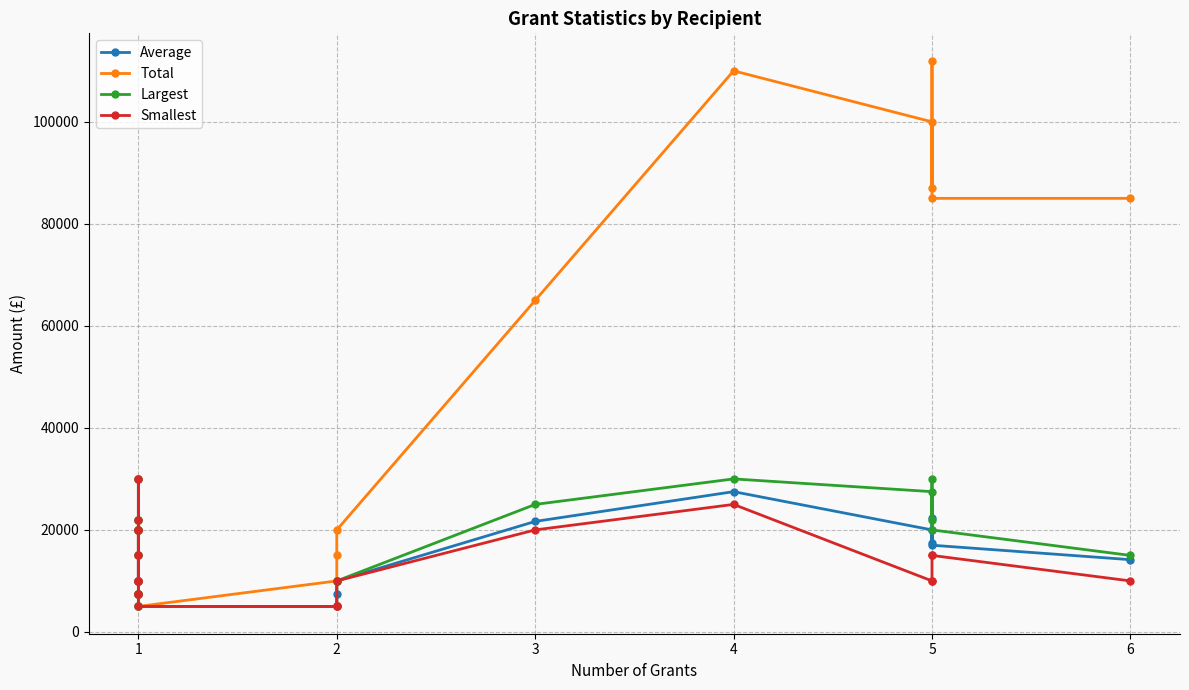

What are all the series names shown in the legend?

Average, Total, Largest, Smallest